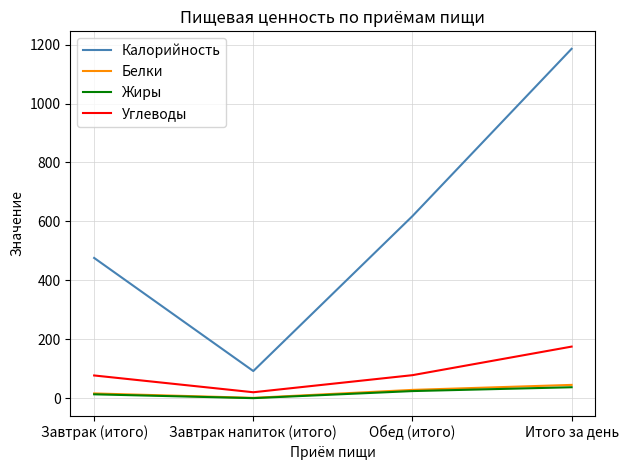

Which series has the widest spread of values?

Калорийность